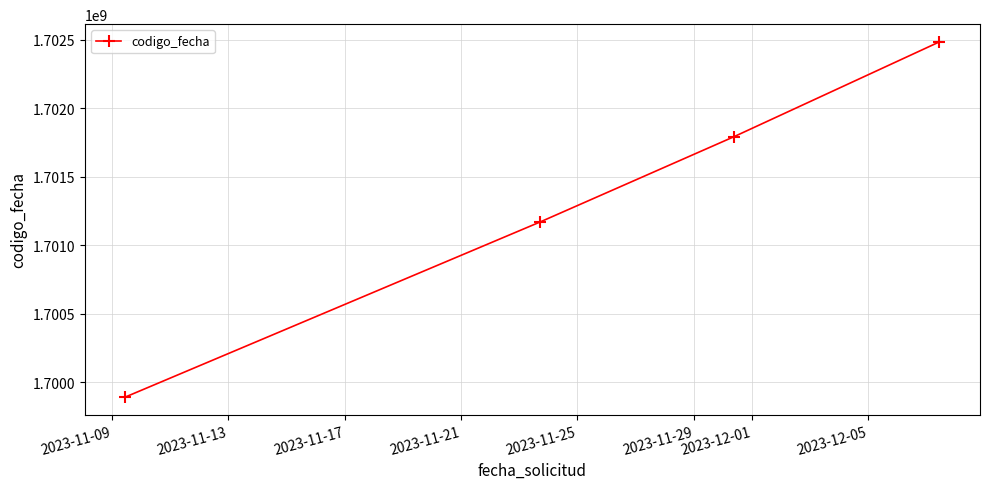

Count the values in the range 1701168911 to 1702484261.

3